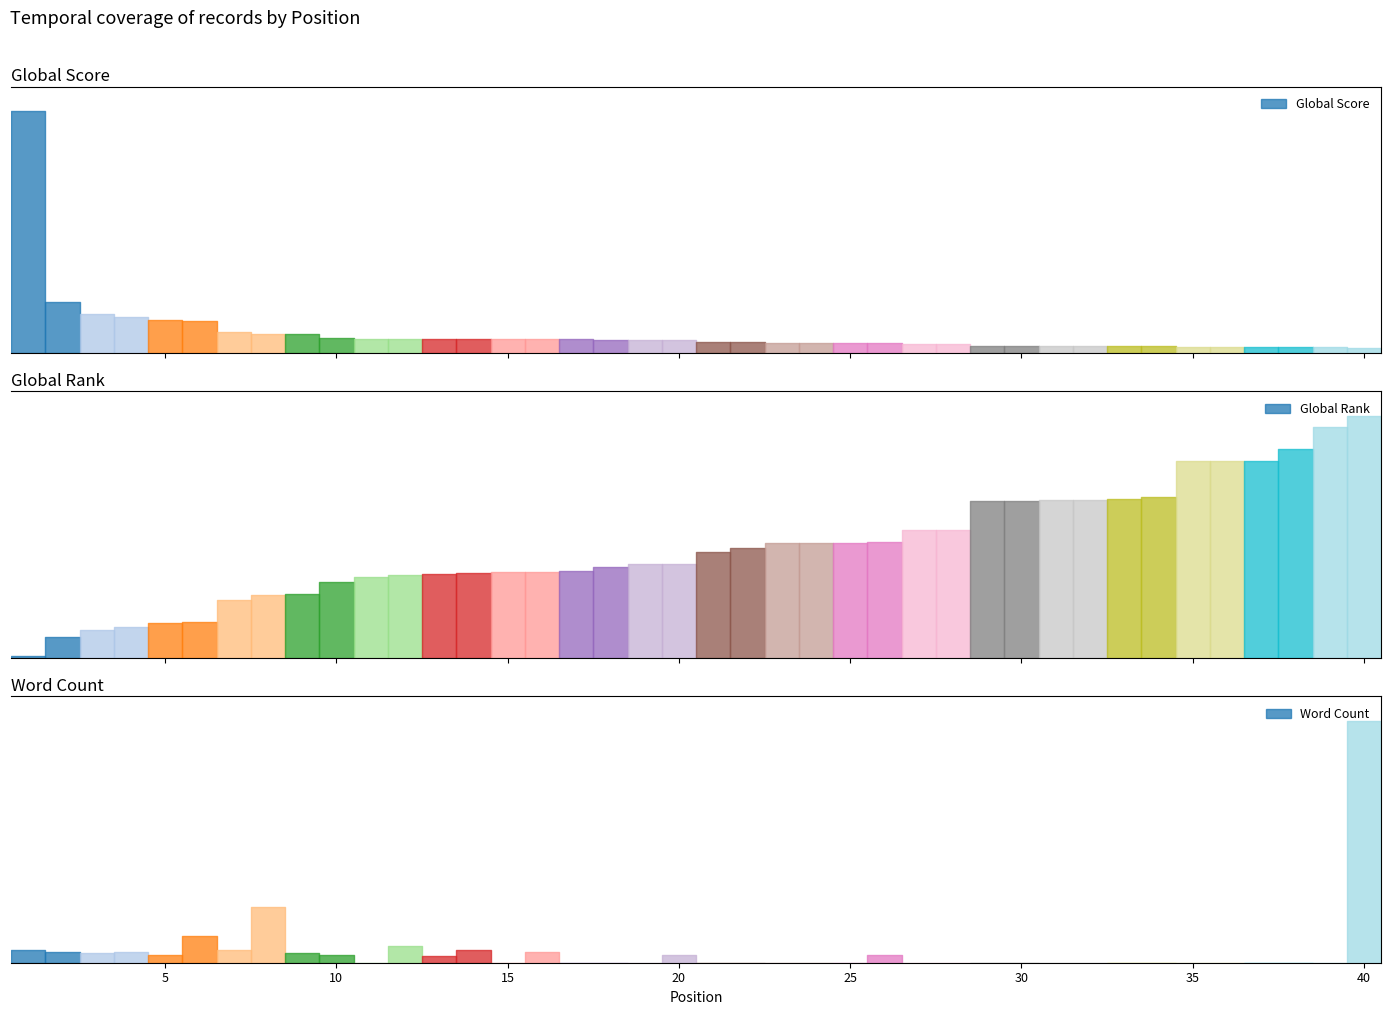

Reading left to right, list all the values displayed in this chart.

Global Score: 4037	847	657	605	545	531	342	319	314	255	240	237	235	234	232	231	227	220	213	213	185	178	166	165	165	165	144	144	124	124	123	123	122	120	102	102	102	102	94	90
Global Rank: 31	396	534	595	664	686	1113	1206	1235	1469	1566	1603	1617	1628	1651	1654	1684	1745	1807	1810	2049	2119	2221	2222	2225	2228	2458	2458	3027	3034	3036	3046	3070	3099	3803	3803	3803	4032	4456	4672
Word Count: 35000	30000	26000	30000	20000	73000	35000	150000	26000	22000	0	45000	18000	35000	0	30000	0	0	0	22000	0	0	0	0	0	22000	0	0	0	0	0	0	0	0	0	0	0	0	0	655478